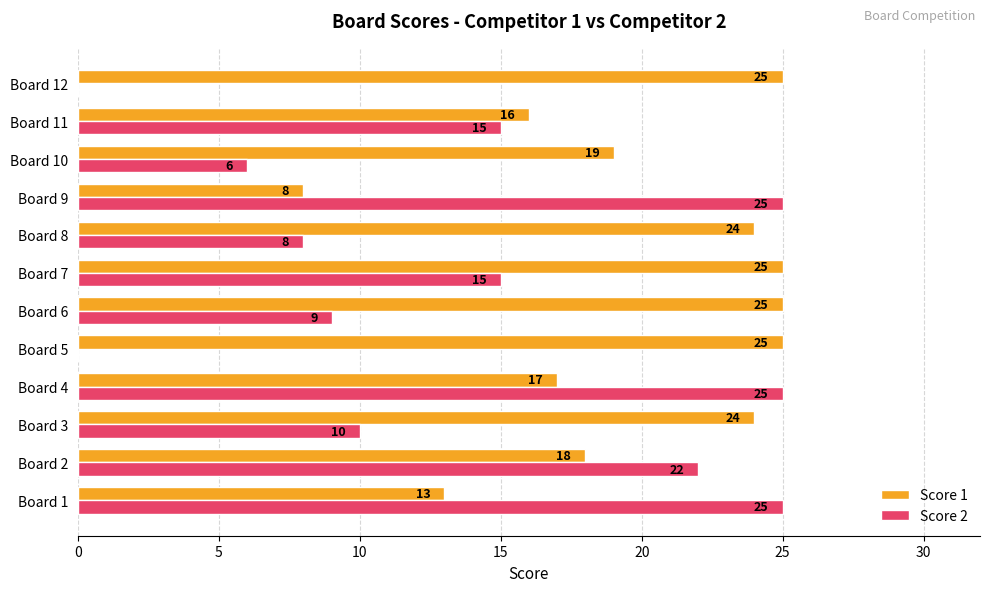

The Score 1 series shows 39 at Board 12. True or false?

False